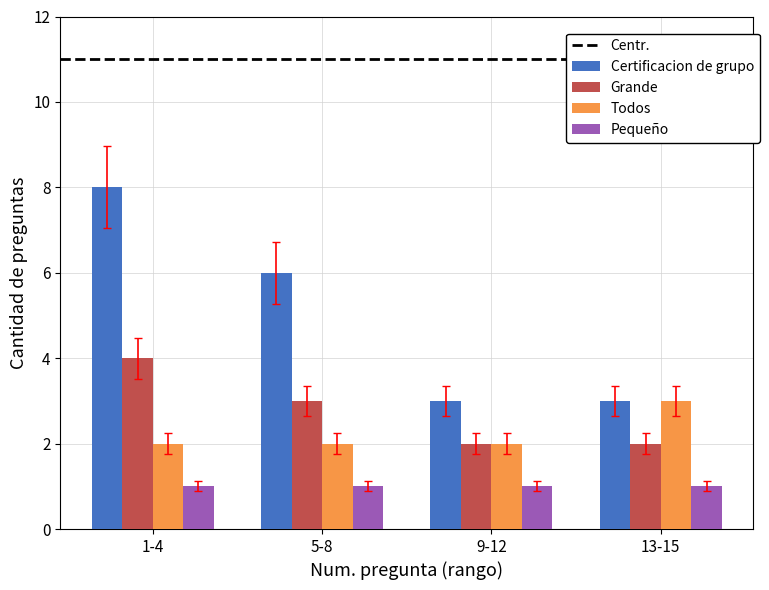

Reading left to right, what are all the values shown in this chart?

Certificacion de grupo: 1-4=8	5-8=6	9-12=3	13-15=3
Grande: 1-4=4	5-8=3	9-12=2	13-15=2
Todos: 1-4=2	5-8=2	9-12=2	13-15=3
Pequeño: 1-4=1	5-8=1	9-12=1	13-15=1